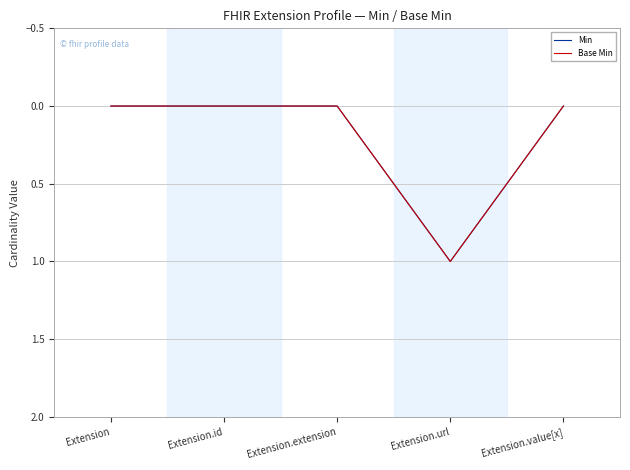

At which category does Min reach its first local peak?

Extension.url